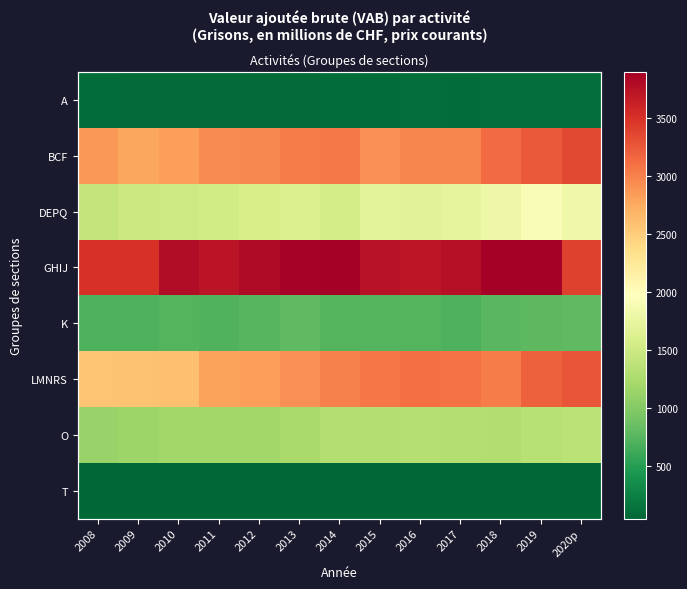

Is the value of LMNRS at 2010 greater than the value of T at 2020p?

Yes